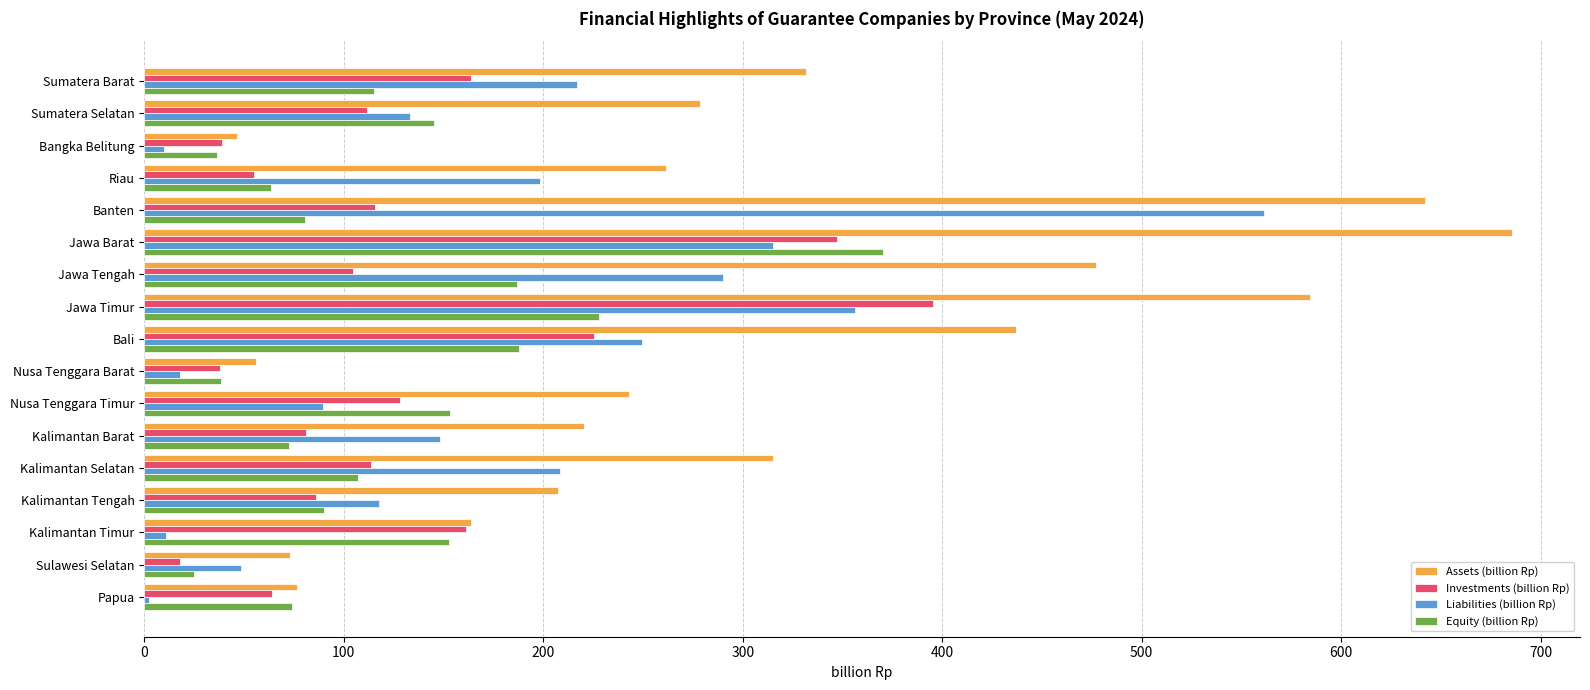

What is the sum of all Investments (billion Rp) values?

2247.3